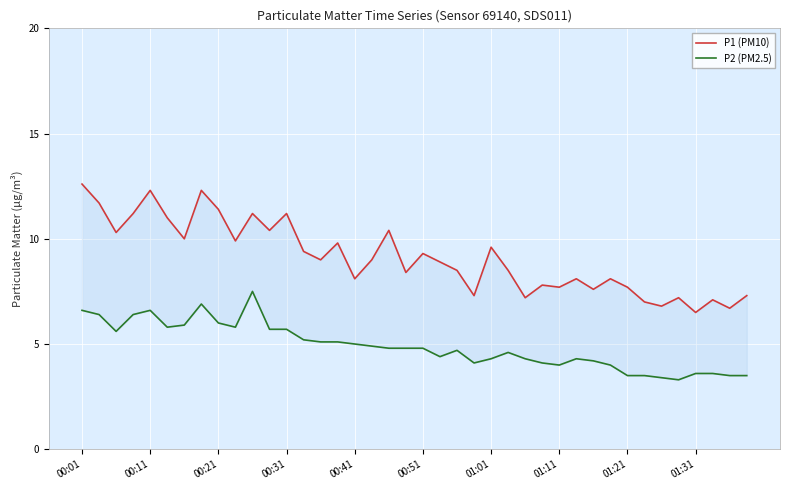

What is the sum of the P2 (PM2.5) values at 00:01 and 10?

14.1